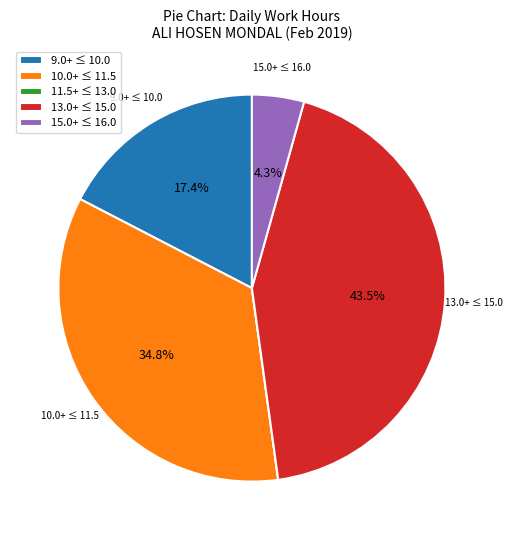

Which has a higher value, 13.0+ ≤ 15.0 or 9.0+ ≤ 10.0?

13.0+ ≤ 15.0